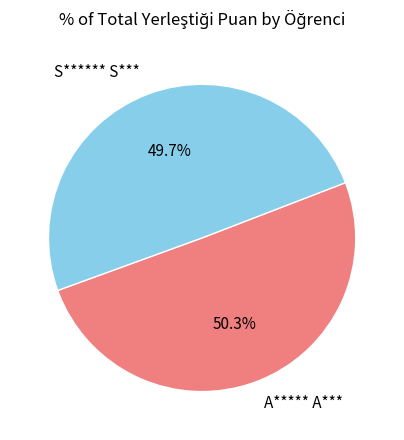

Is the sum of A***** A*** and S****** S*** greater than half?

Yes